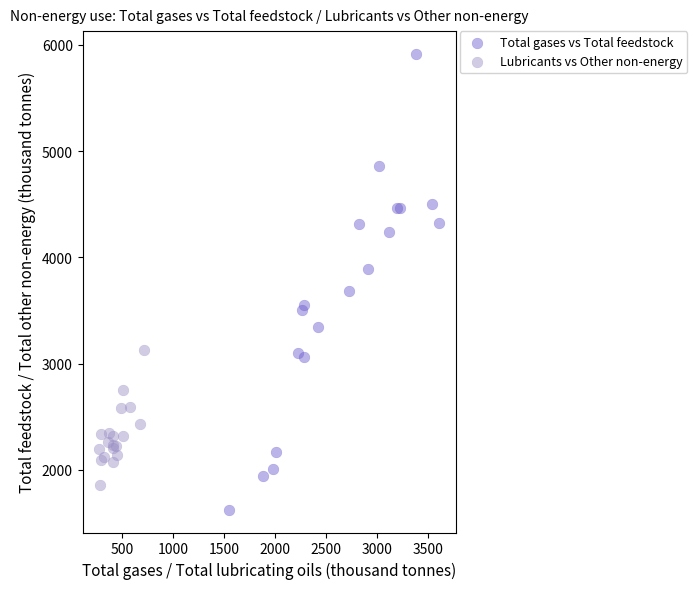

Which series contains the highest Y value?

Total gases vs Total feedstock